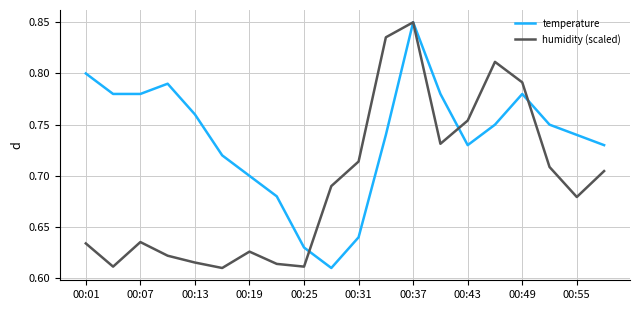

Which series has the largest total across all categories?

temperature